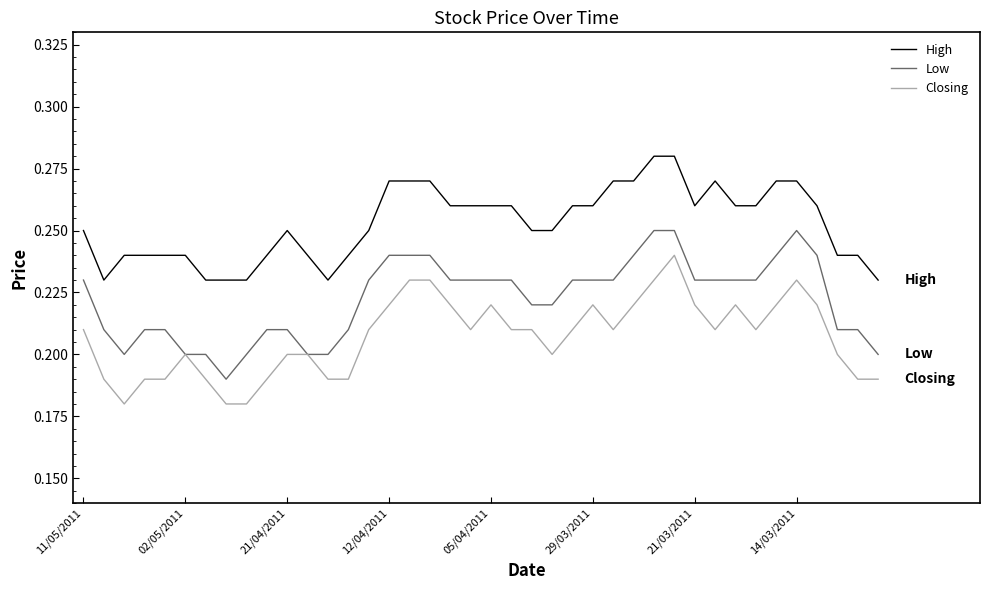

True or false: Closing and High intersect in this chart.

False